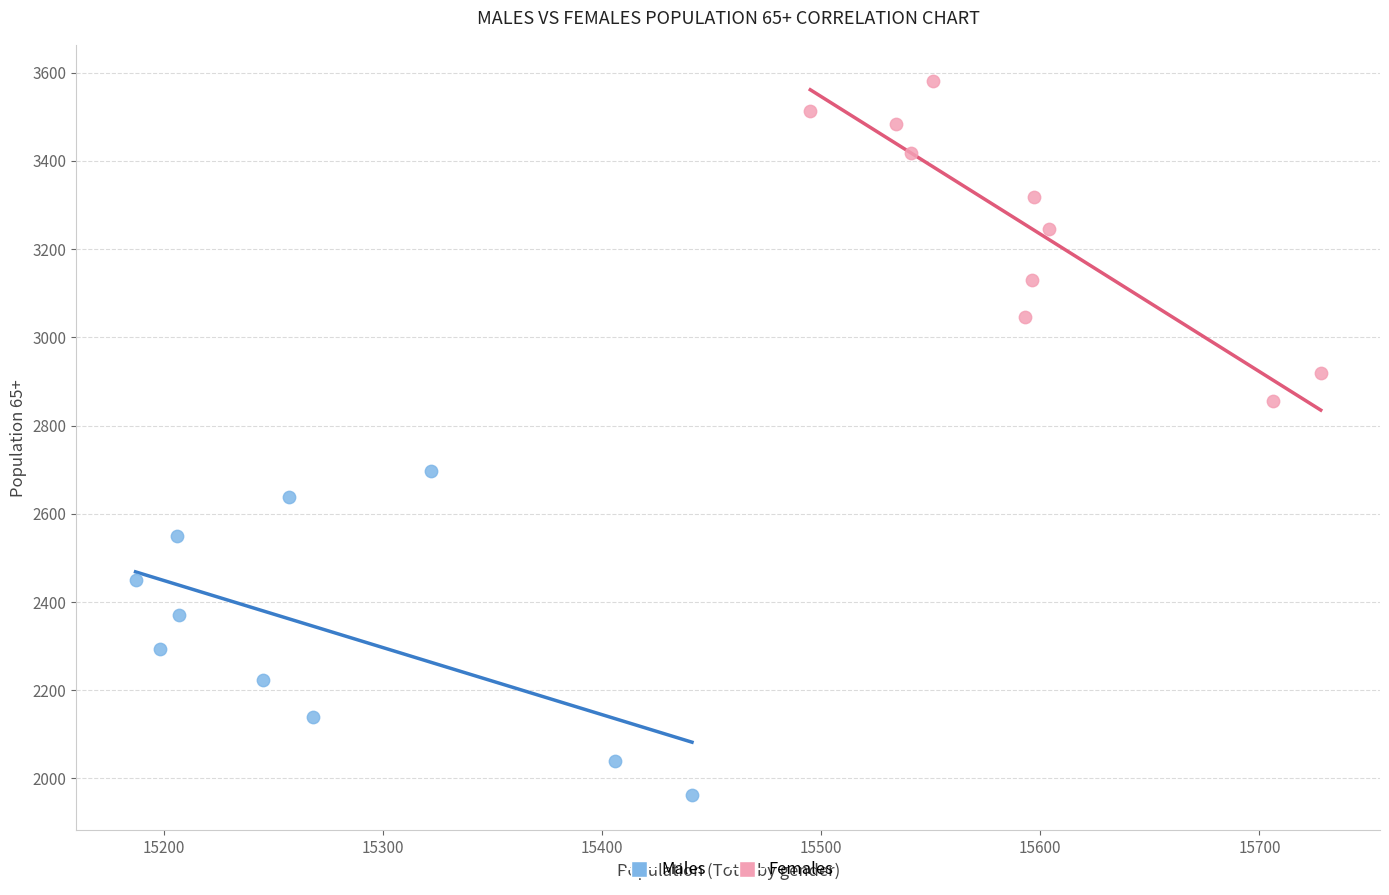

Which series contains the highest Y value?

Females